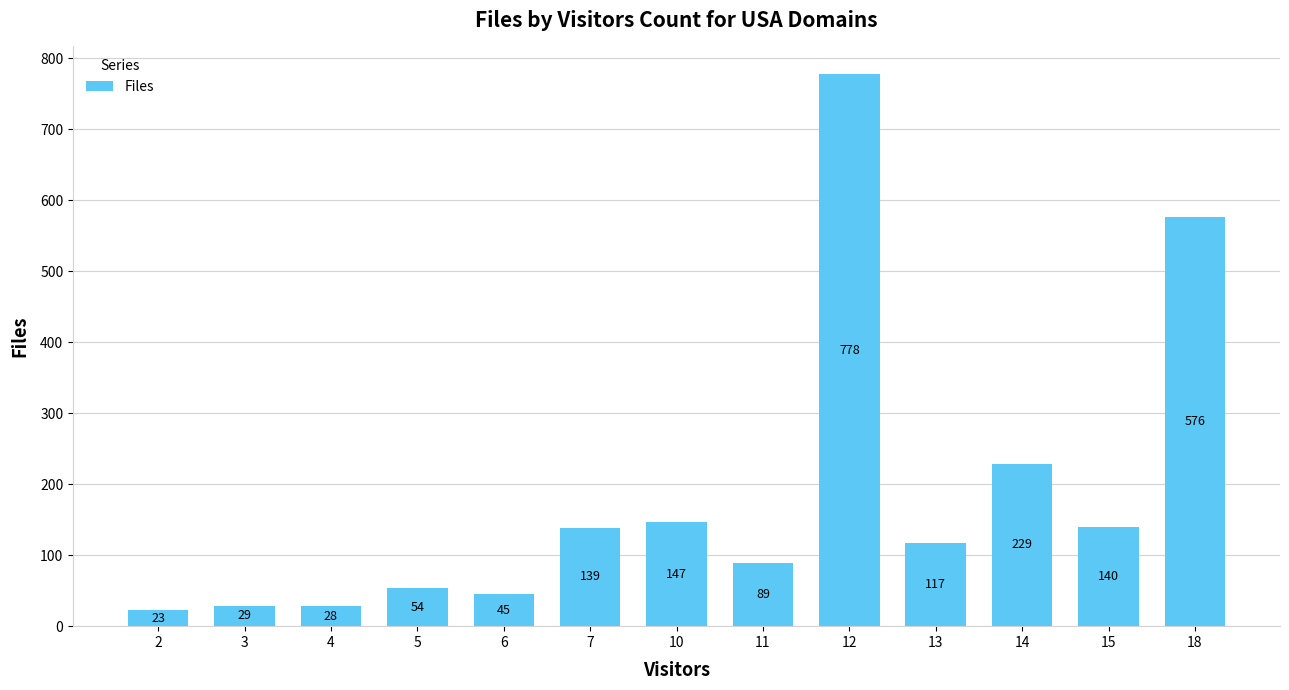

What is the smallest value displayed?

23